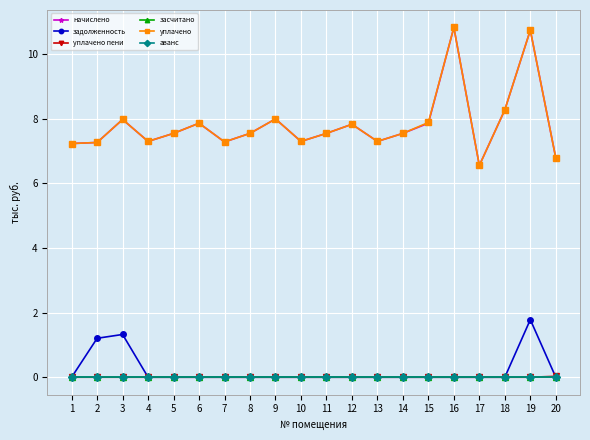

Where is аванс nearest to the value 0?

1